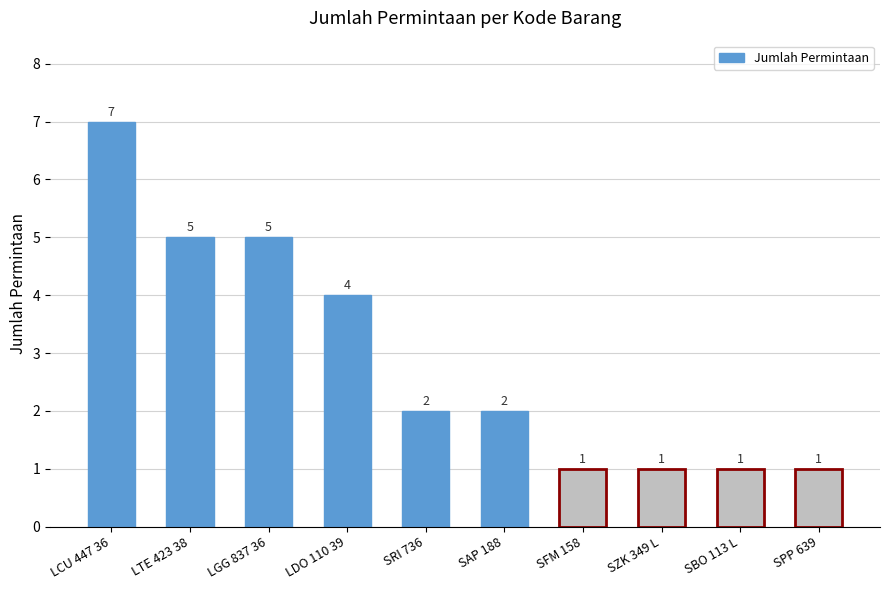

The value at SFM 158 is 2. True or false?

False